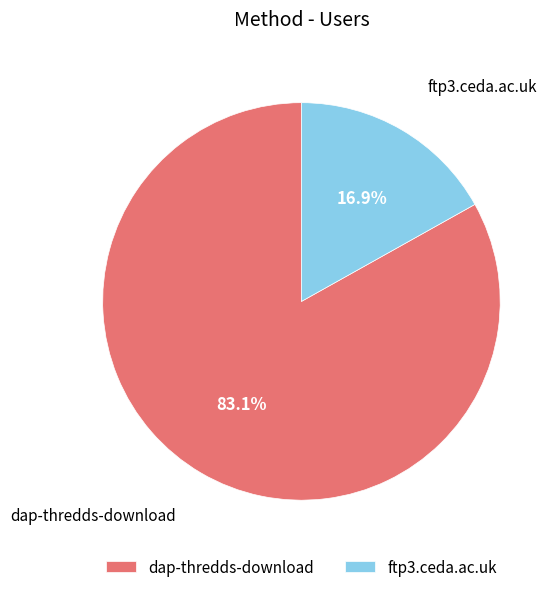

What percentage is the ftp3.ceda.ac.uk slice, to the nearest percent?

17%